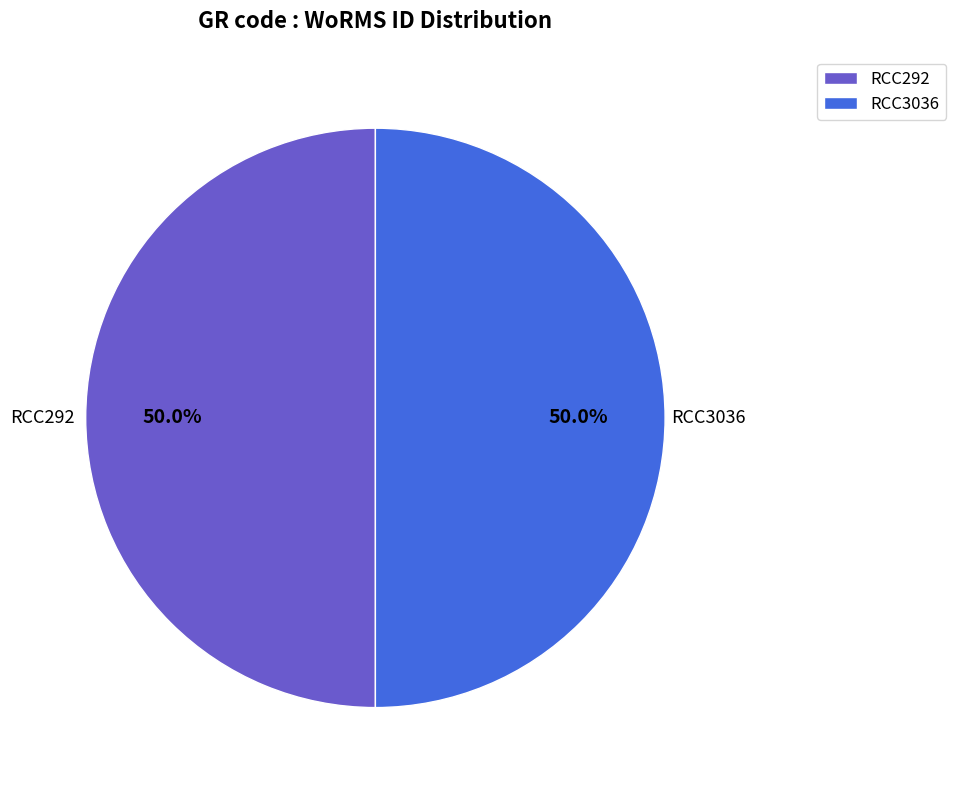

To the nearest percent, what is the combined percentage of RCC3036 and RCC292?

100%